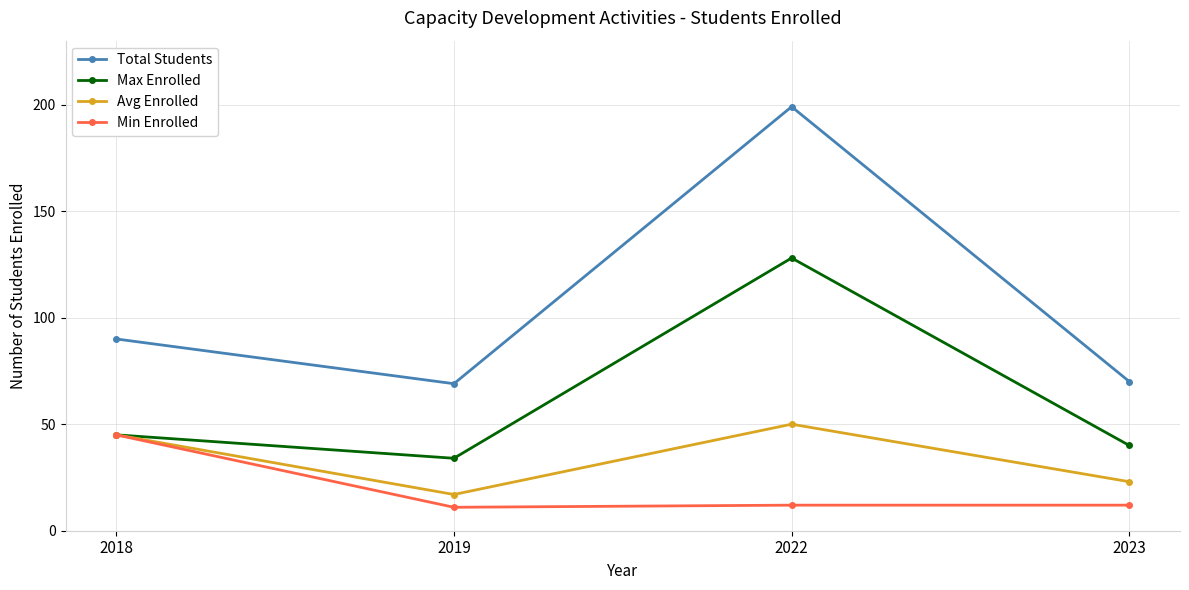

Reading left to right, what are all the values shown in this chart?

Total Students: 2018=90	2019=69	2022=199	2023=70
Max Enrolled: 2018=45	2019=34	2022=128	2023=40
Avg Enrolled: 2018=45	2019=17	2022=50	2023=23
Min Enrolled: 2018=45	2019=11	2022=12	2023=12